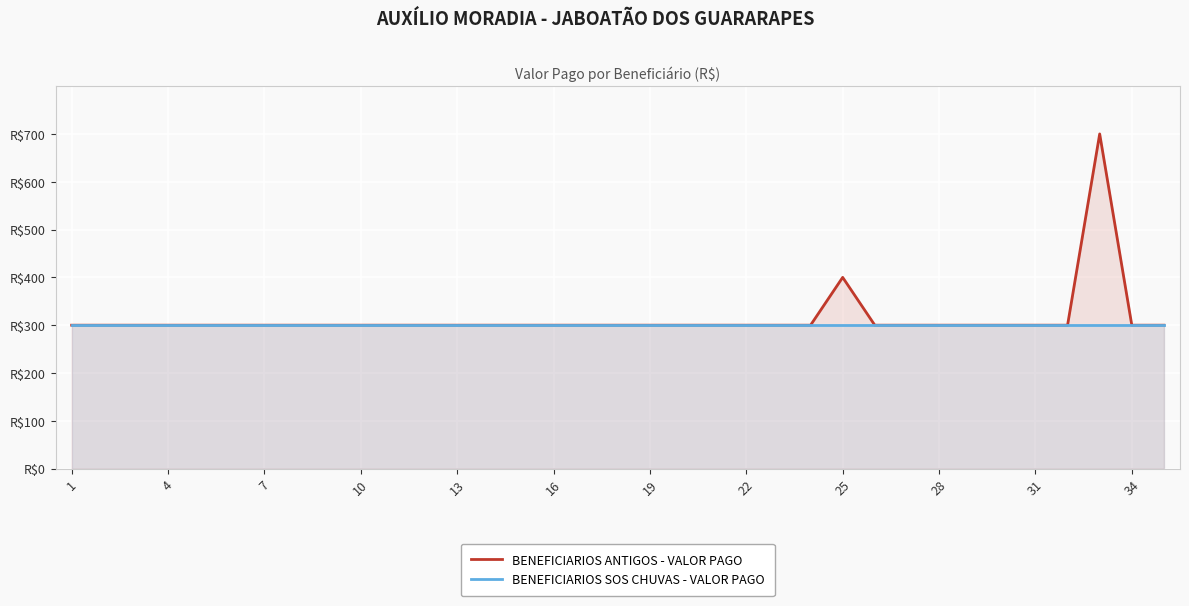

What are all the series names shown in the legend?

BENEFICIARIOS ANTIGOS - VALOR PAGO, BENEFICIARIOS SOS CHUVAS - VALOR PAGO